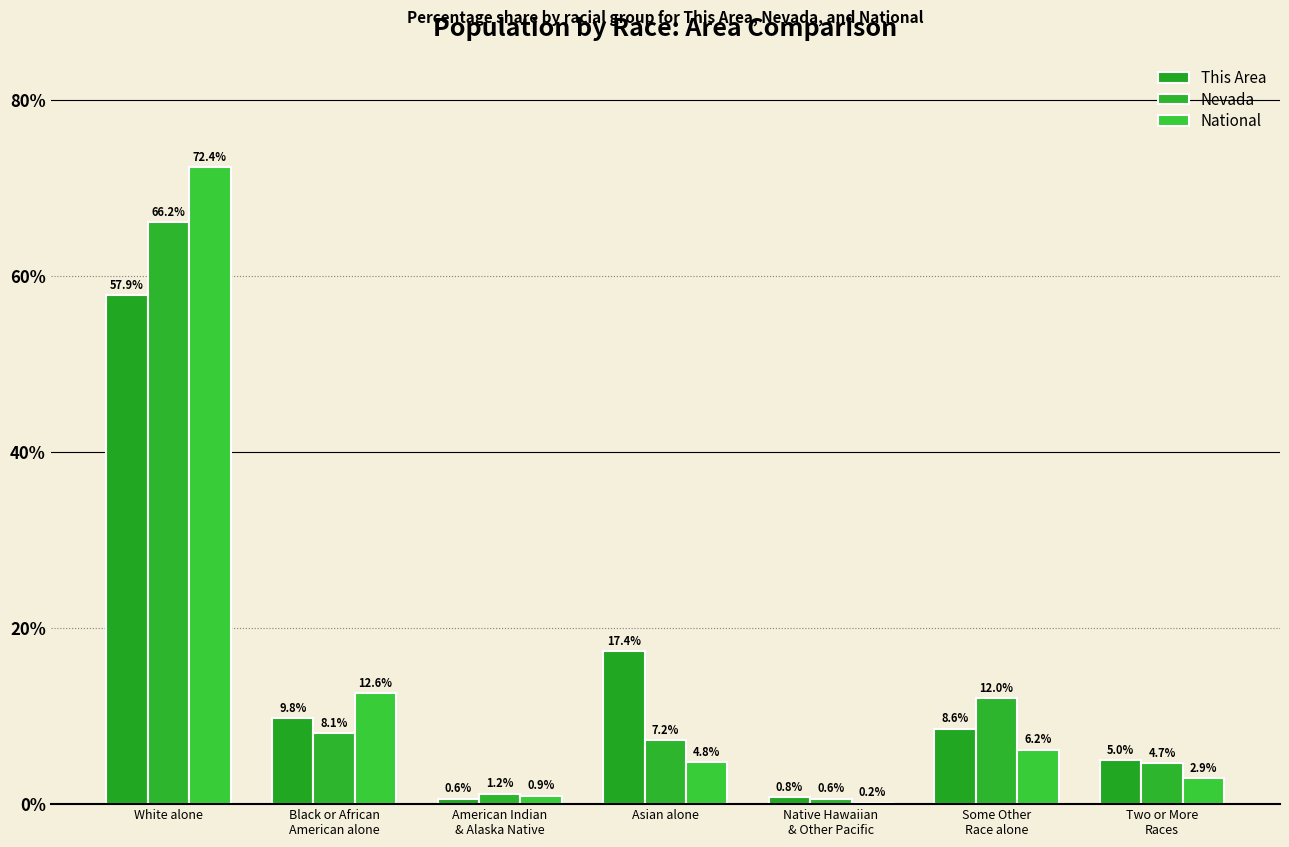

What is the average value of the This Area series?

14.3